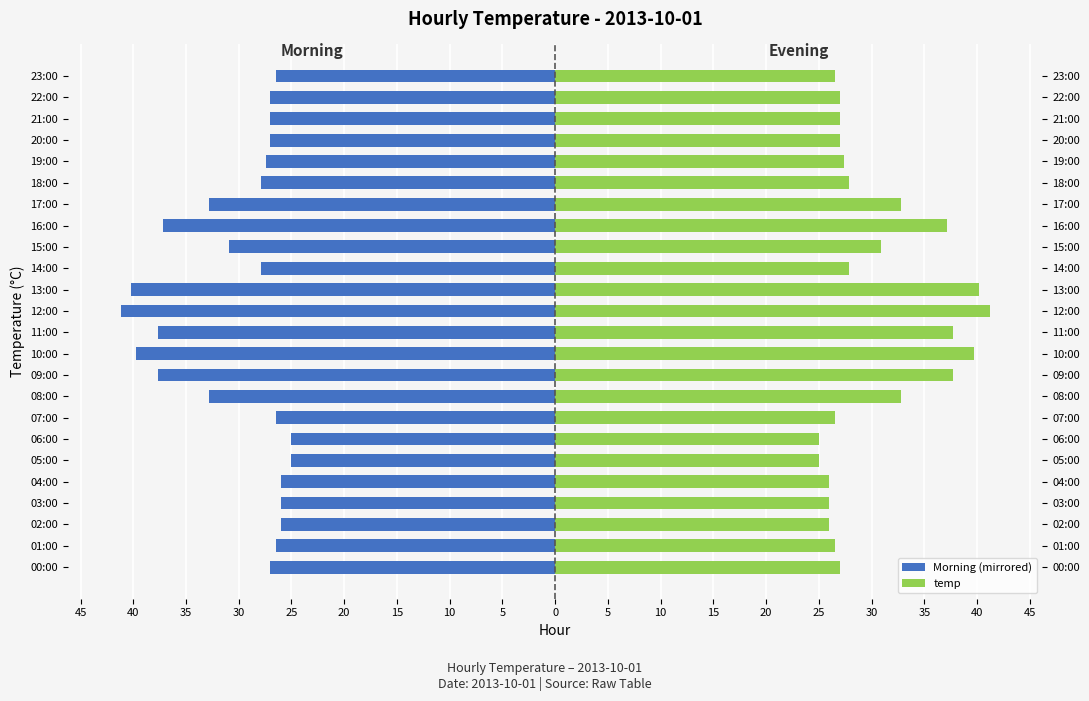

At 19:00, list the series in order from smallest to largest.

Morning (mirrored), temp